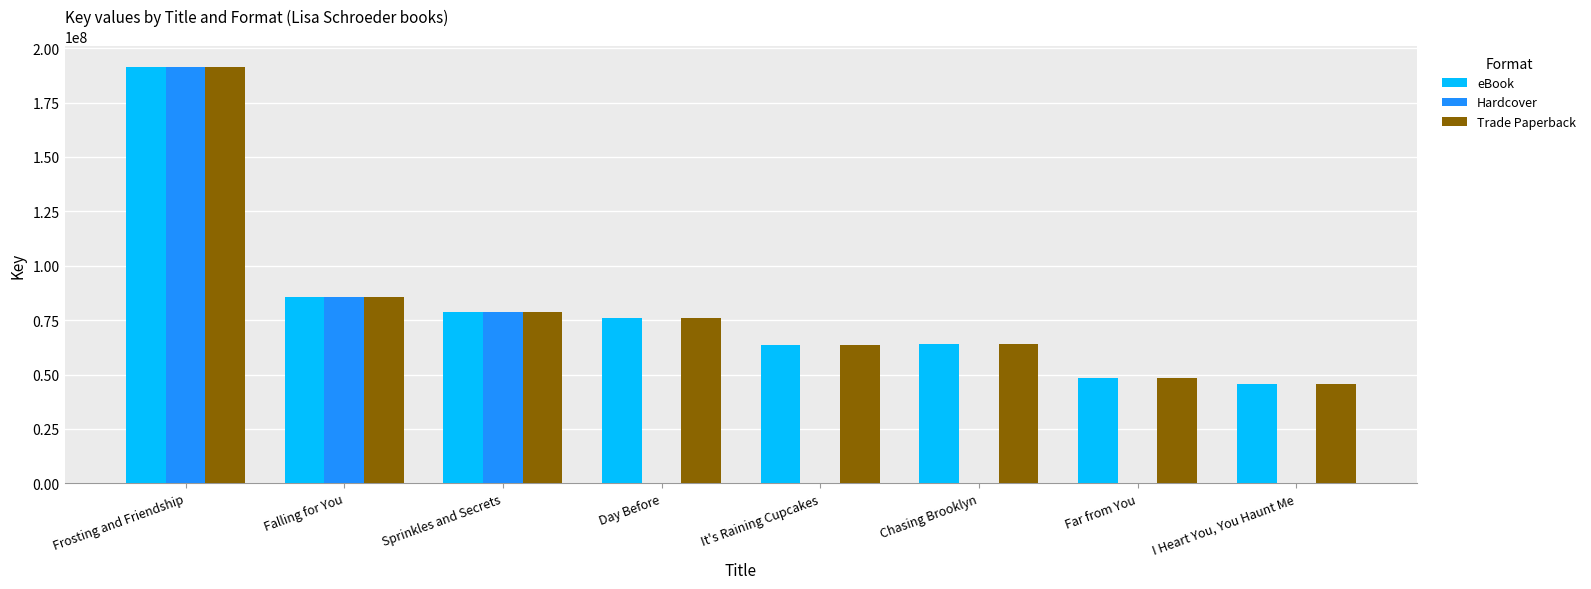

What is the total value across all series at Frosting and Friendship?

574620639